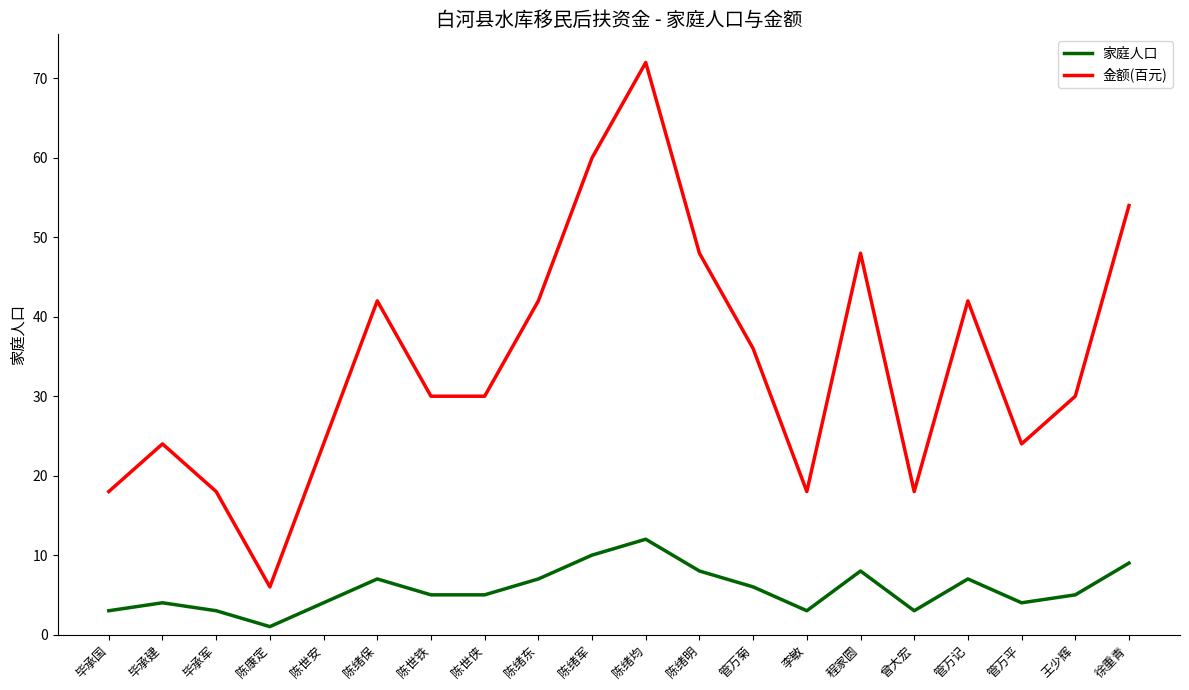

The value of 家庭人口 at 陈康定 is 1. True or false?

True